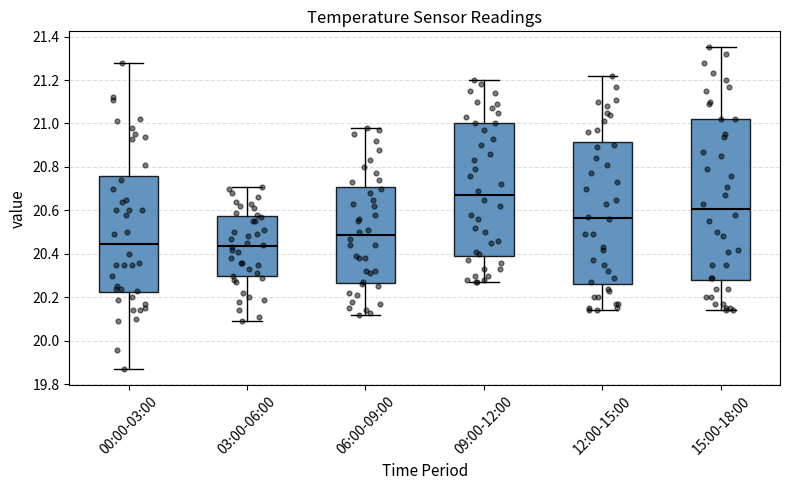

Where is the upper edge of the box for 06:00-09:00 on the y-axis? The values are not printed on the chart, so give them approximately, as read against the axis.

20.70